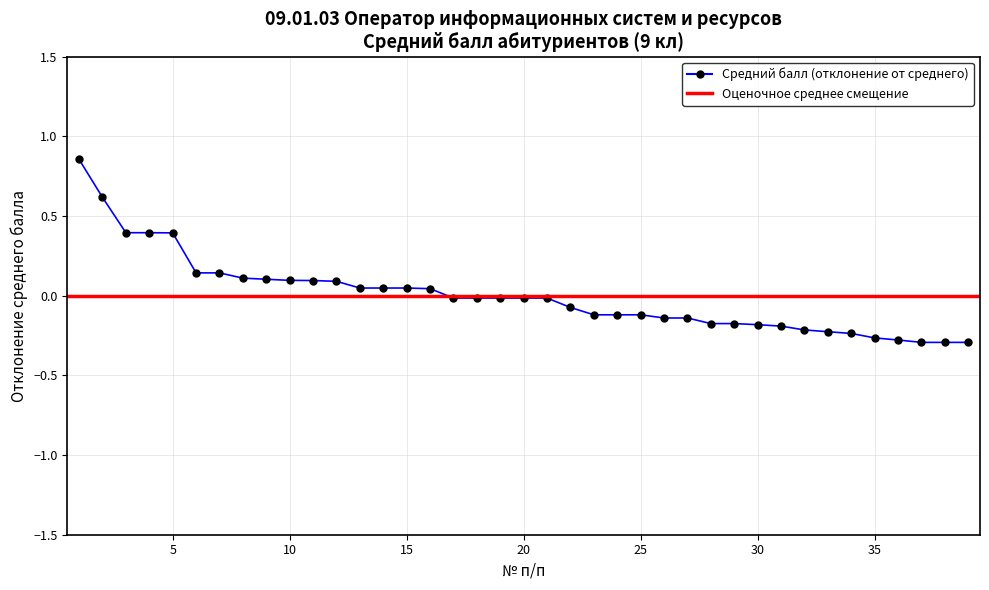

How many distinct data groups are displayed?

1